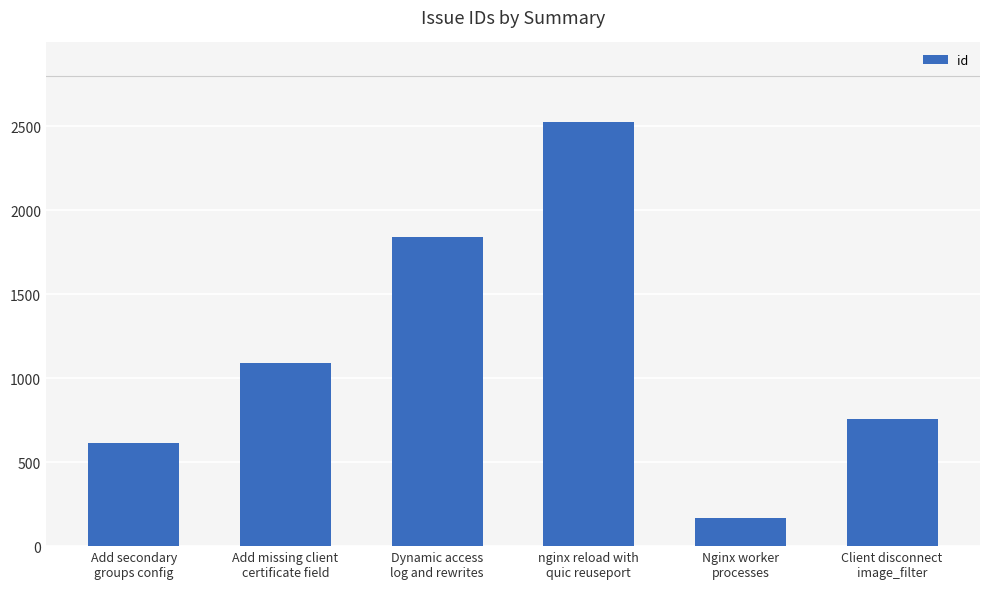

What is the change in value from Add secondary
groups config to Add missing client
certificate field?

+474